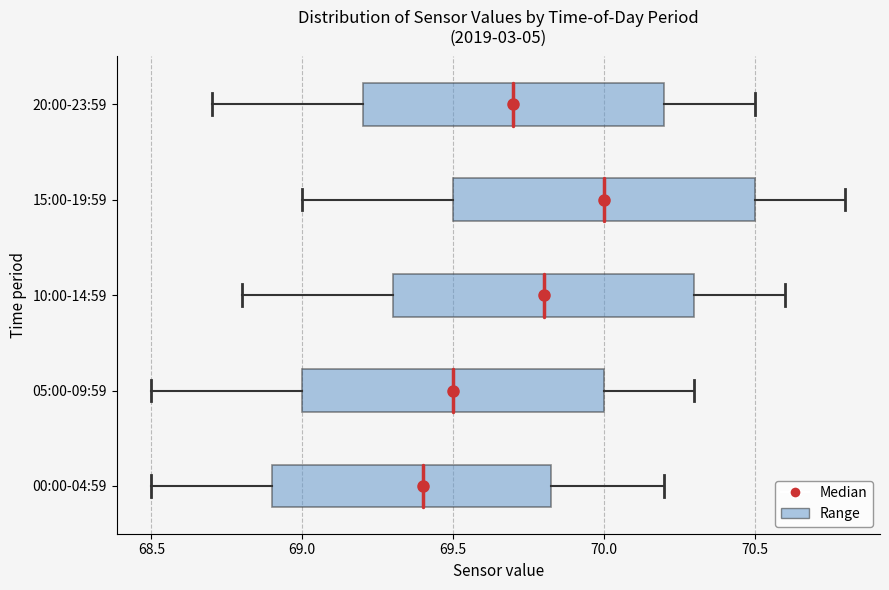

Reading bottom to top, transcribe this box plot: for each box, give where its median line is, the range the box spans, and where its two whiskers end, as read against the x-axis. The values are not printed on the chart, so give them approximately, as read against the axis.

00:00-04:59: median 69.40, box 68.90 to 69.85, whiskers 68.50 to 70.20
05:00-09:59: median 69.50, box 69.00 to 70.00, whiskers 68.50 to 70.30
10:00-14:59: median 69.80, box 69.30 to 70.30, whiskers 68.80 to 70.60
15:00-19:59: median 70.00, box 69.50 to 70.50, whiskers 69.00 to 70.80
20:00-23:59: median 69.70, box 69.20 to 70.20, whiskers 68.70 to 70.50